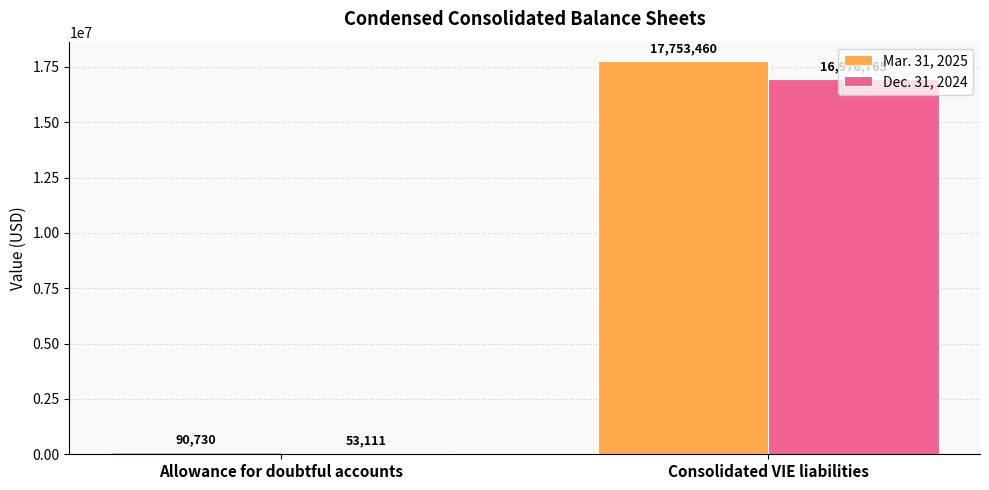

What are all the series names shown in the legend?

Mar. 31, 2025, Dec. 31, 2024